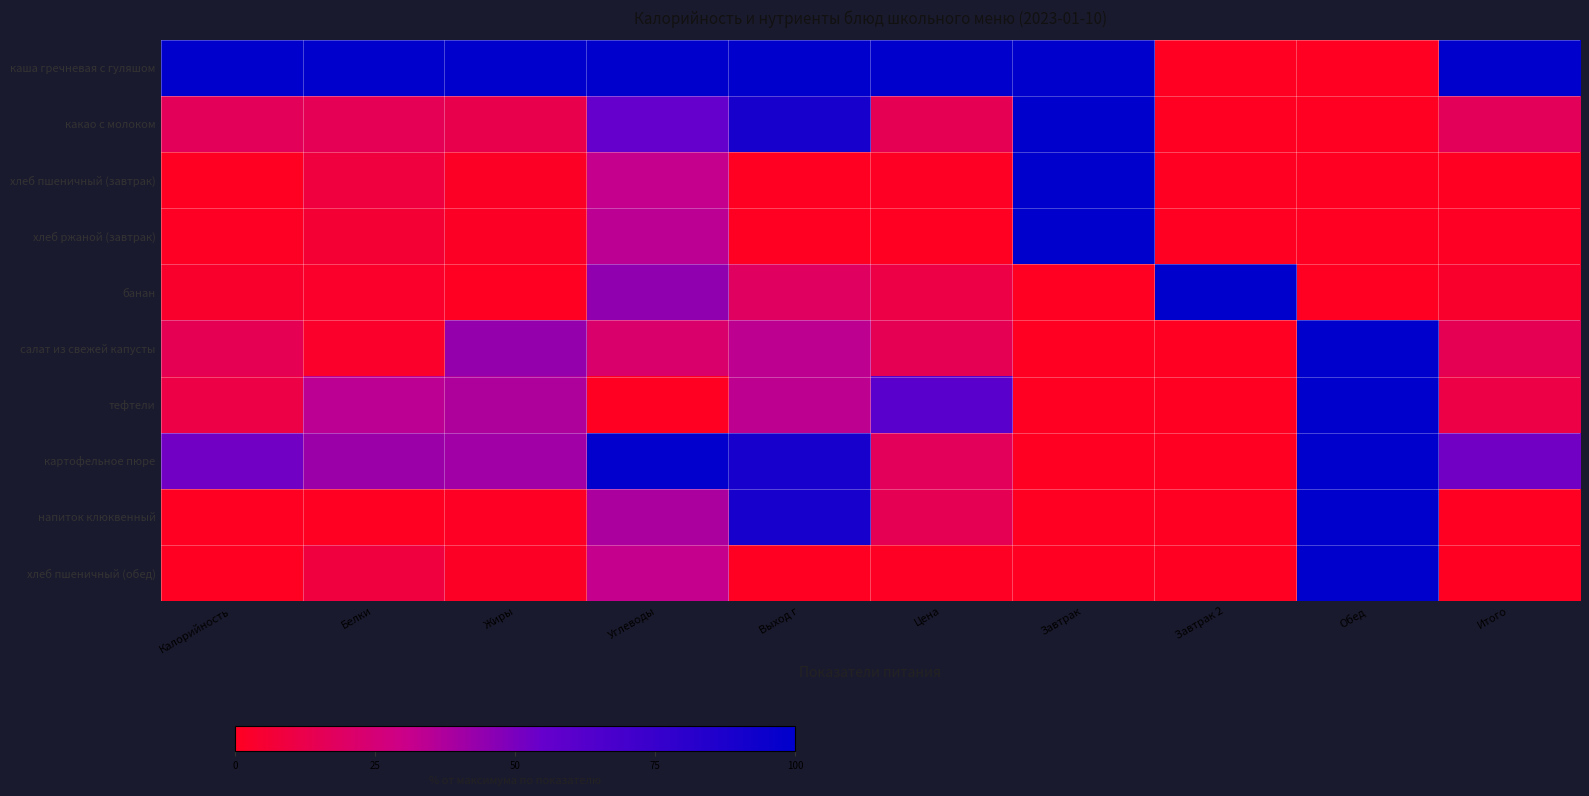

At which category is the sum across all series the highest?

Обед